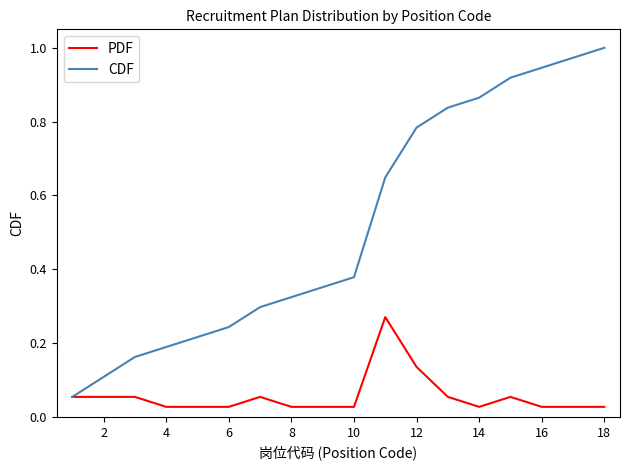

Which series has the largest total across all categories?

CDF